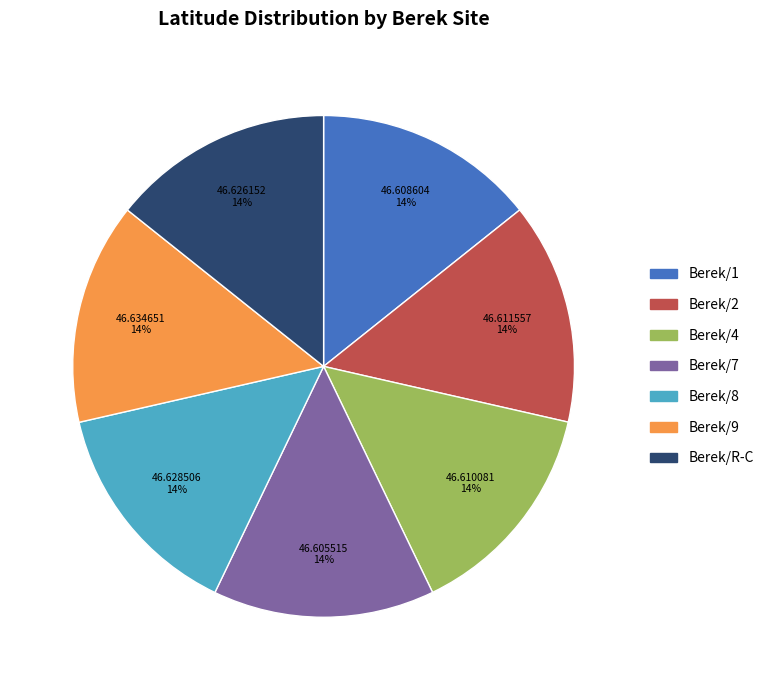

Count the number of slices in the pie.

7